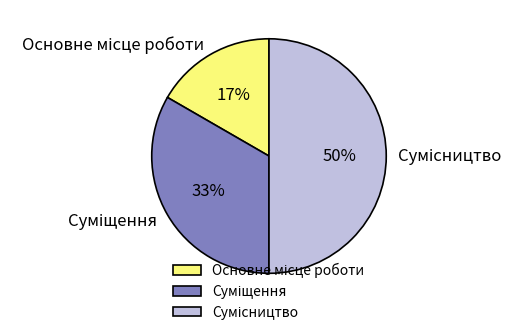

To the nearest percent, what is the difference between the largest and smallest slice percentages?

33%